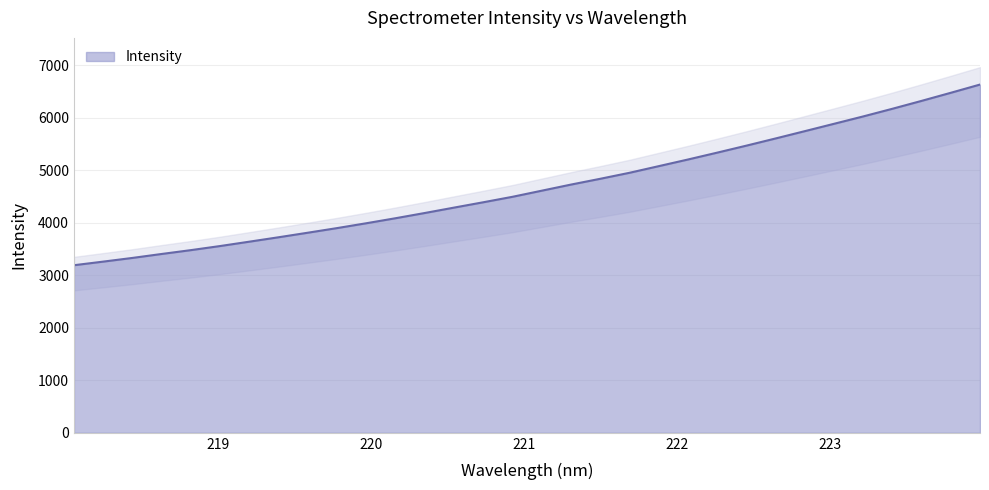

Which has a higher value, 219.589 or 222.263?

222.263